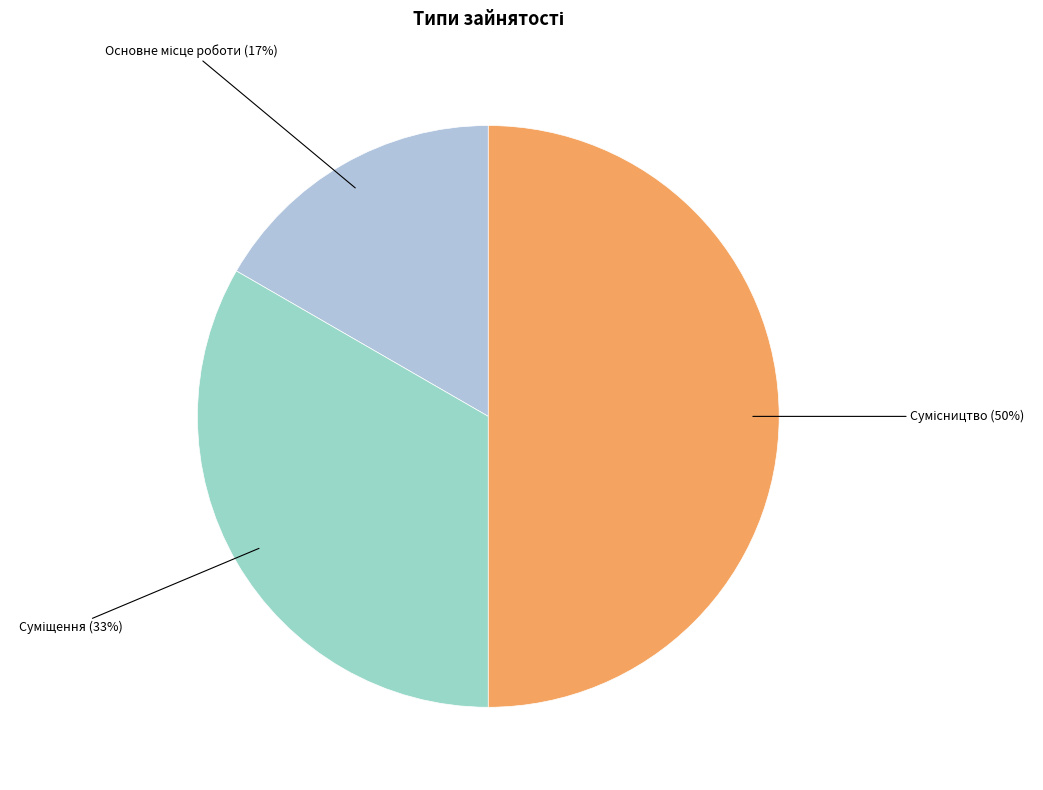

To the nearest percent, what is the difference between the largest and smallest slice percentages?

33%